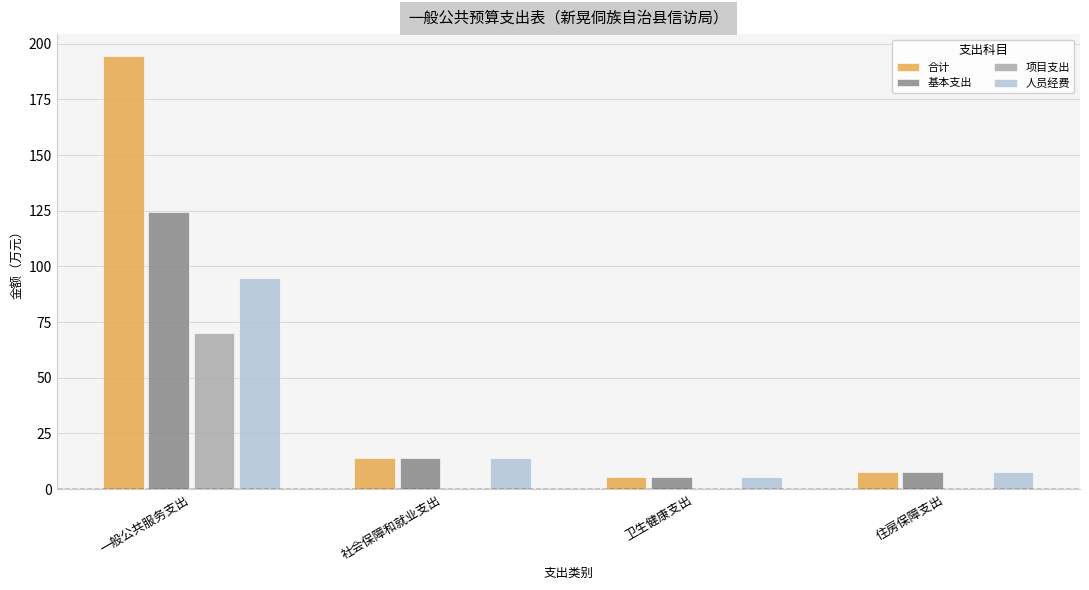

How many values in the 合计 series exceed 13?

2